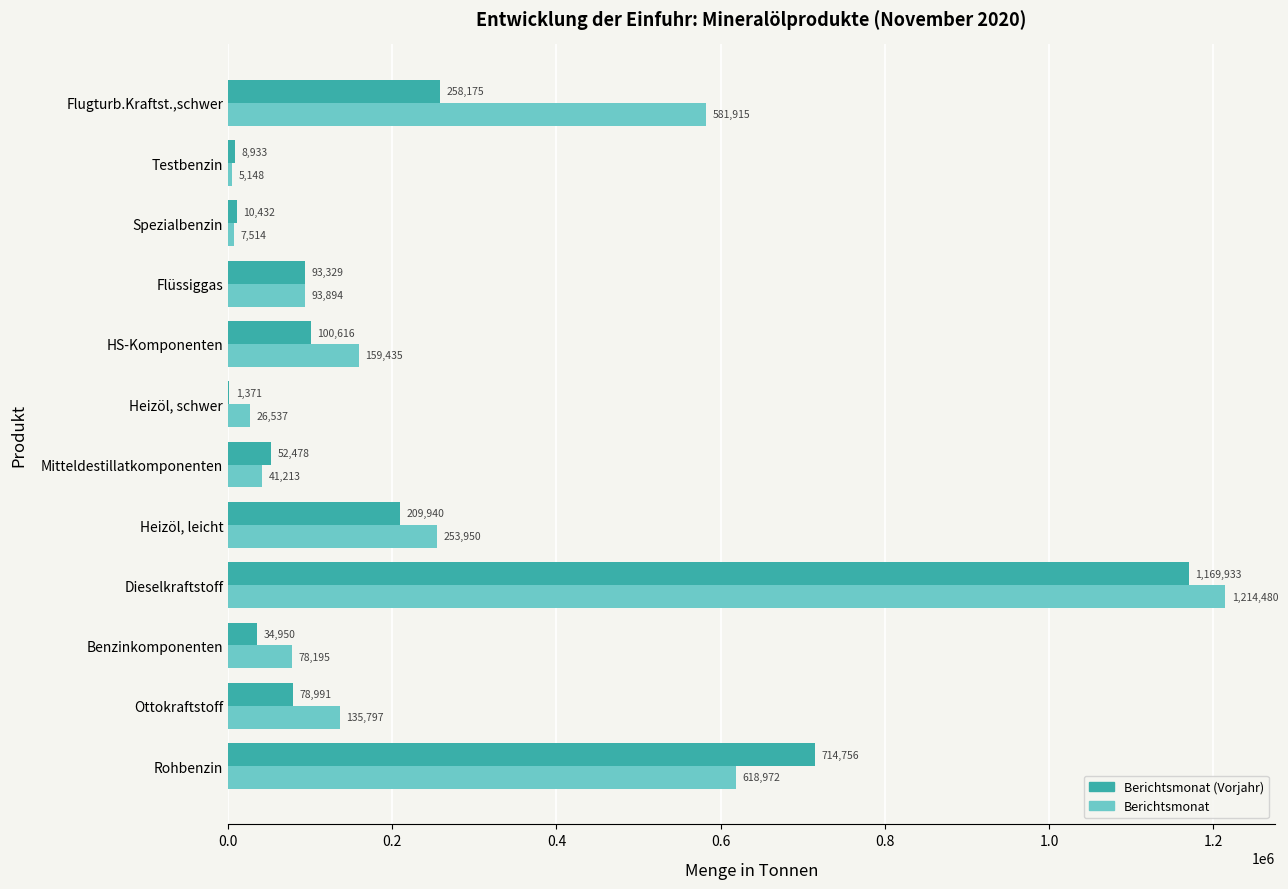

Is the value of Berichtsmonat at Flugturb.Kraftst.,schwer greater than the value of Berichtsmonat (Vorjahr) at HS-Komponenten?

Yes